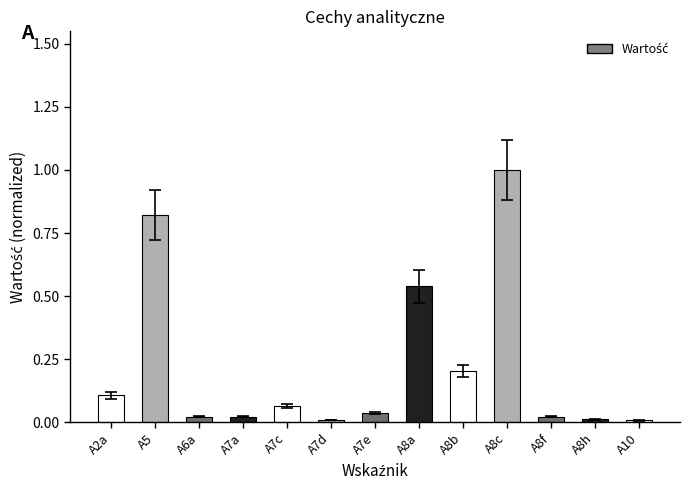

What is the label of the 5th bar from the left?

A7c